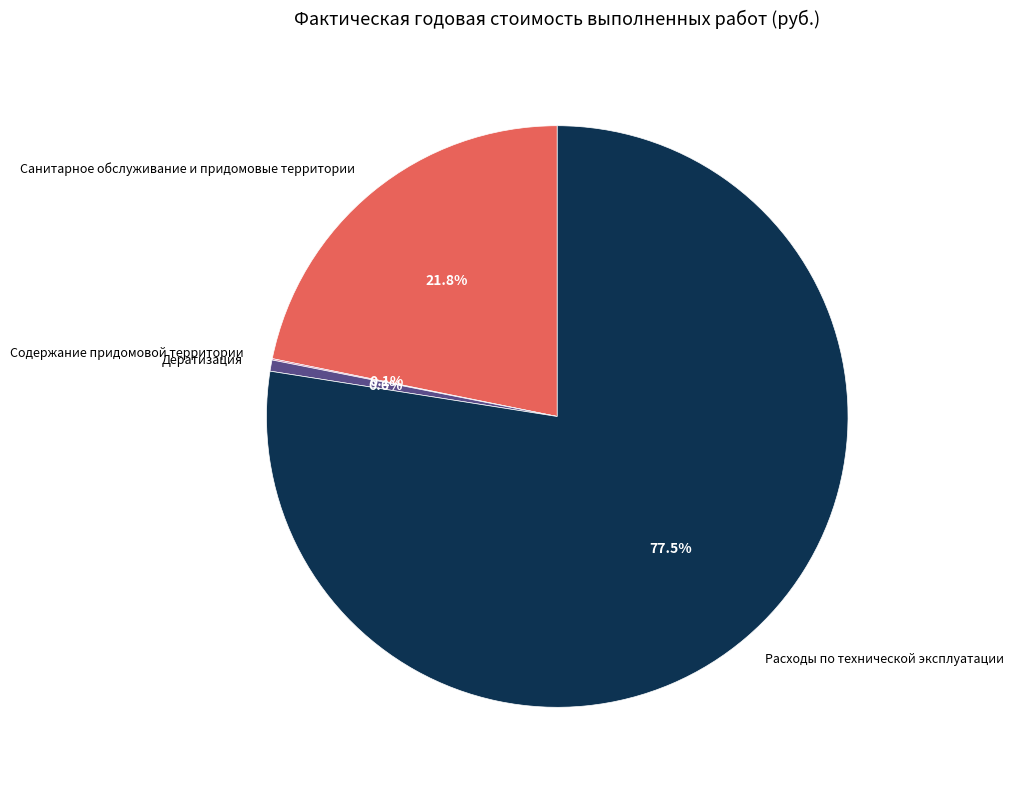

Is it true that Дератизация is 11% of the pie?

False